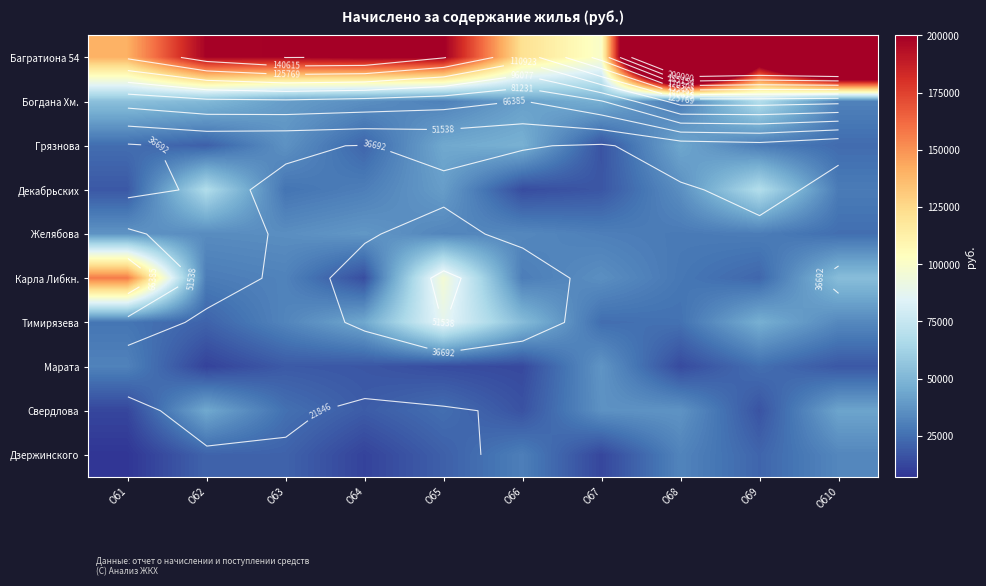

True or false: Дзержинского has a value of 6979.9 at Об3.

False